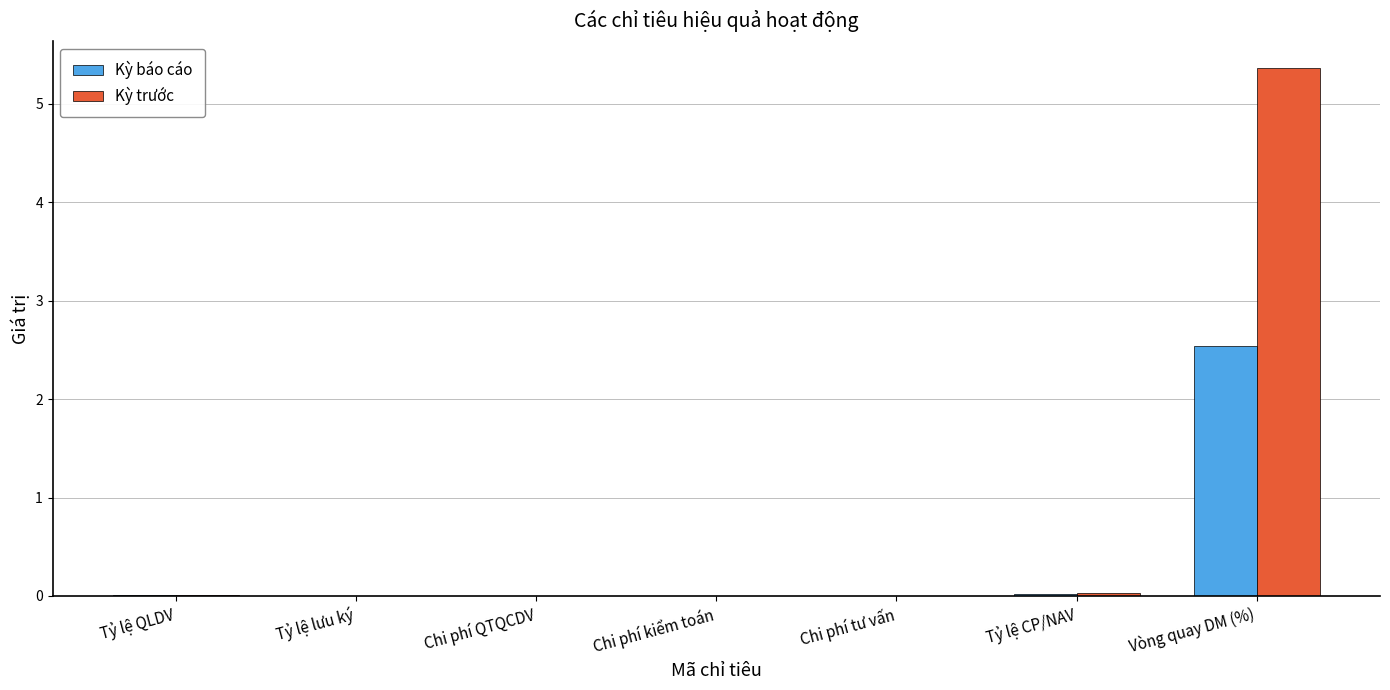

What value does the Kỳ báo cáo series have at Vòng quay DM (%)?

2.5